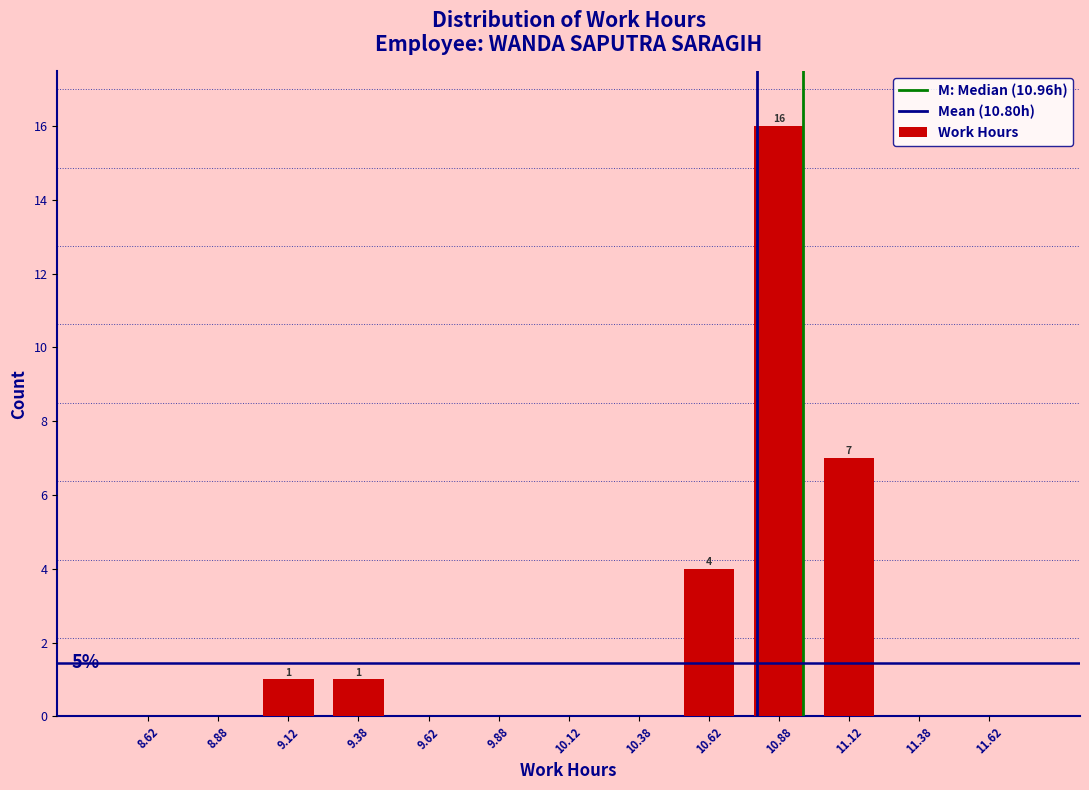

Over which range of the x-axis is the bar tallest?

10.75 to 11.00